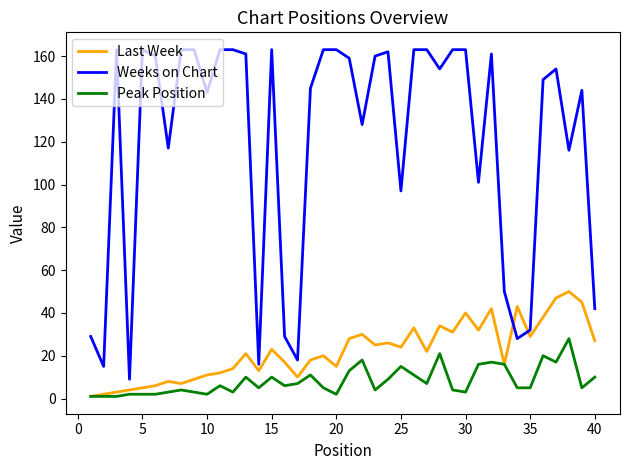

List the series in order of their peak value, highest first.

Weeks on Chart, Last Week, Peak Position